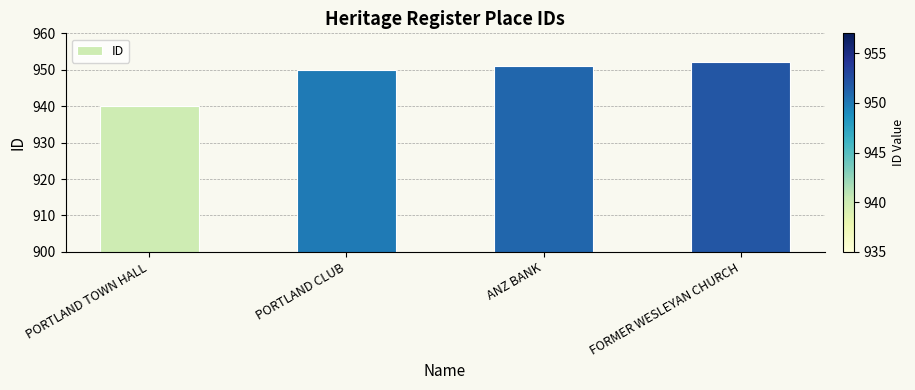

Reading left to right, list all the values displayed in this chart.

PORTLAND TOWN HALL=940	PORTLAND CLUB=950	ANZ BANK=951	FORMER WESLEYAN CHURCH=952